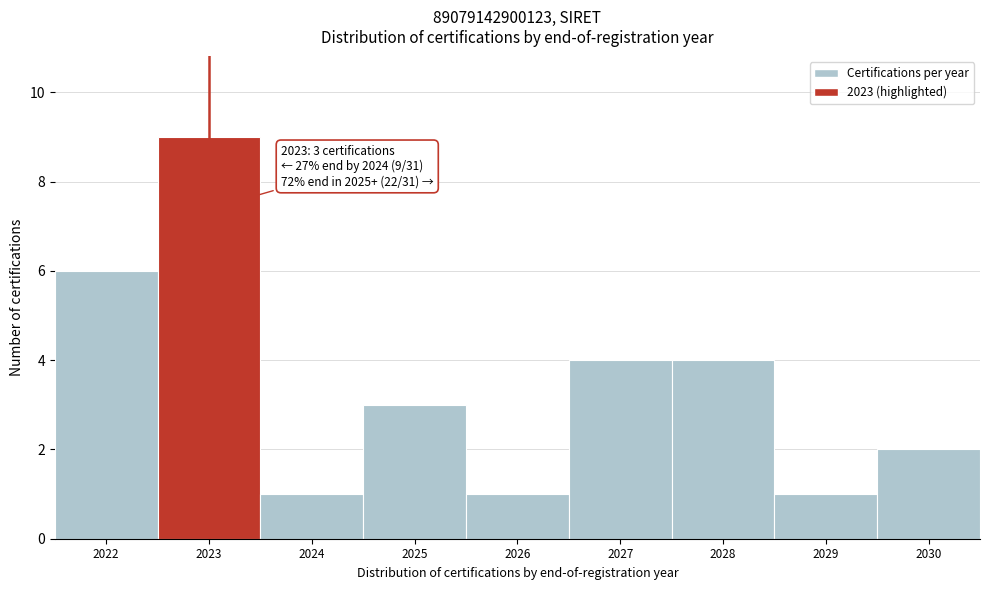

Reading left to right, transcribe all the data shown in this chart.

6	9	1	3	1	4	4	1	2